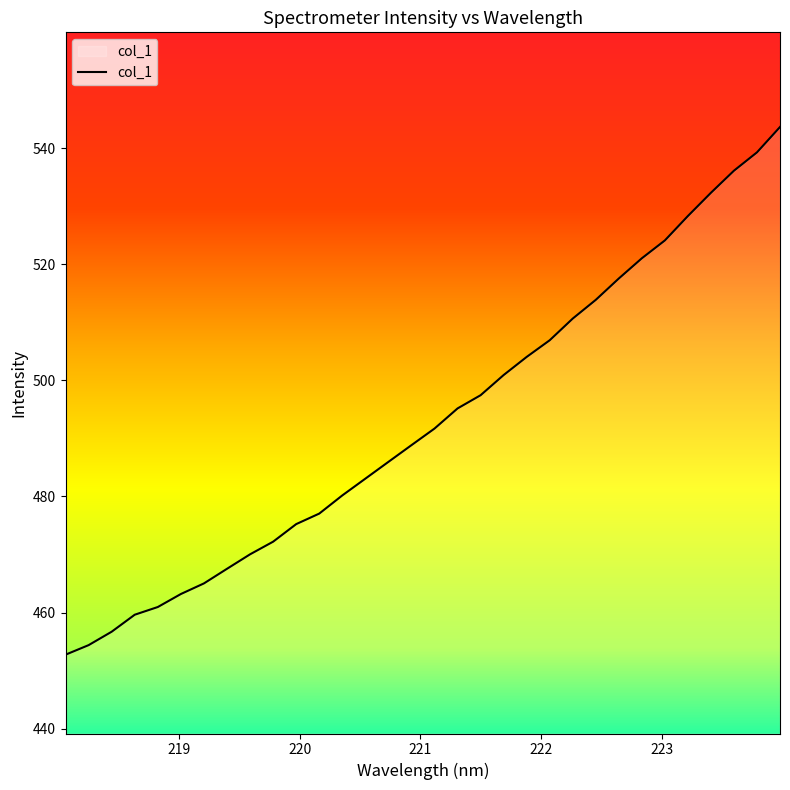

What is the greatest value displayed?

543.7